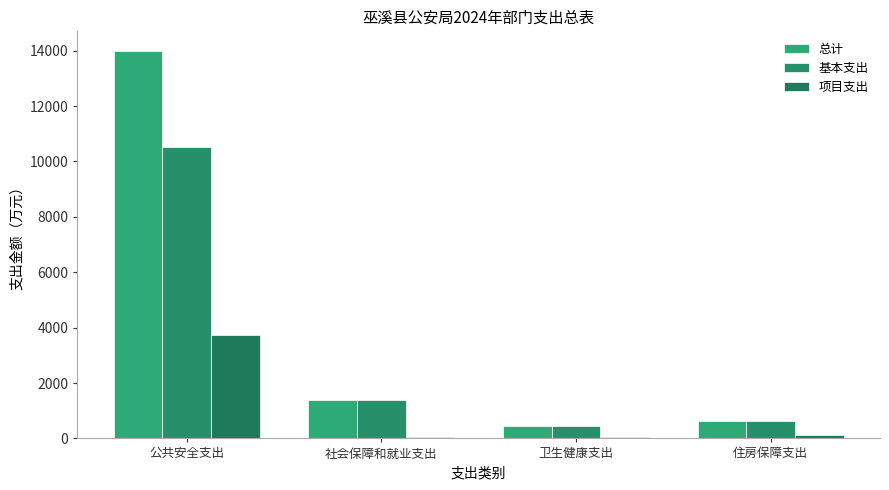

Between 住房保障支出 and 公共安全支出, which is larger?

公共安全支出